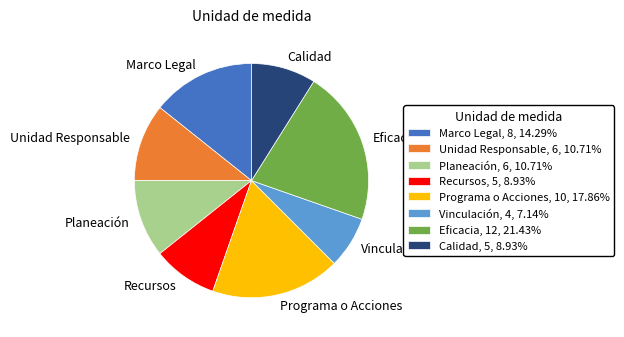

How many slices are in this pie chart?

8